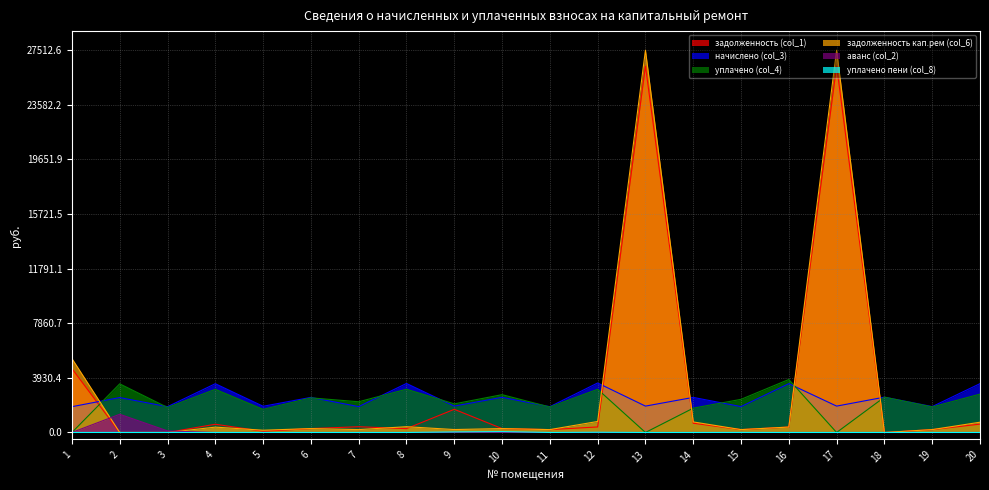

What are all the series names shown in the legend?

задолженность (col_1), начислено (col_3), уплачено (col_4), задолженность кап.рем (col_6), аванс (col_2), уплачено пени (col_8)